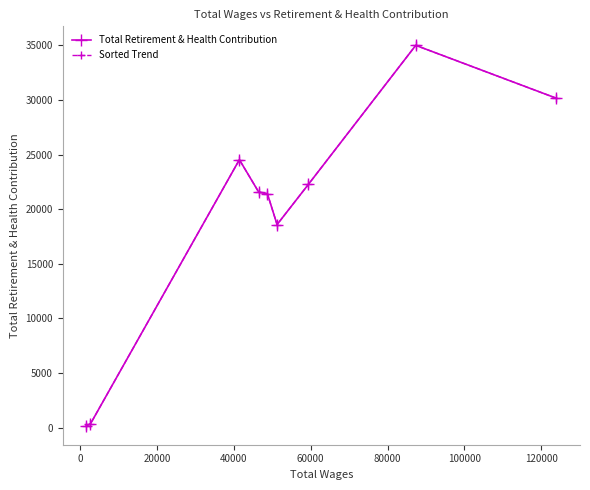

What is the highest value of the Total Retirement & Health Contribution series?

35007